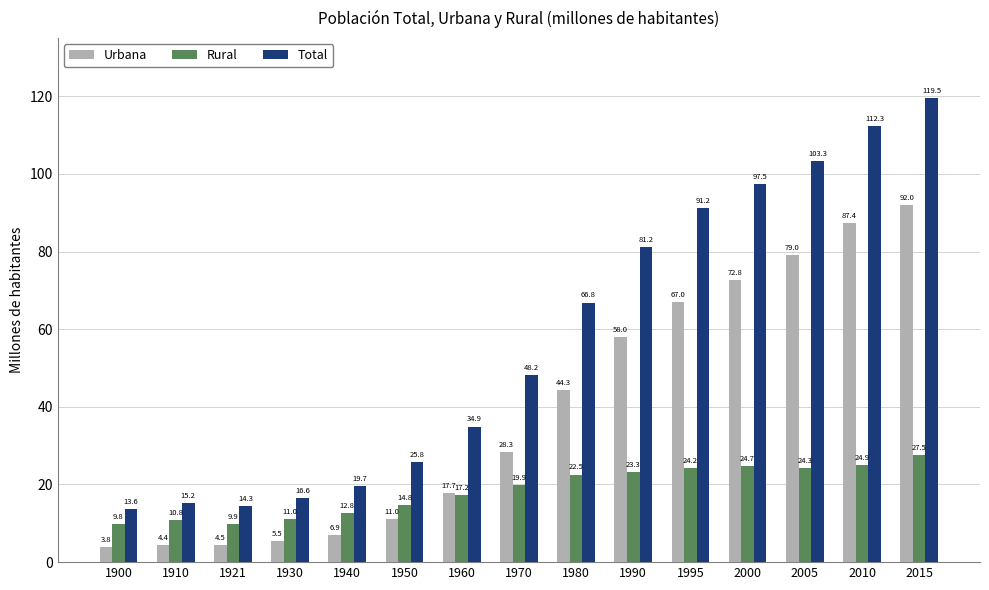

Rank the series by their average value, from highest to lowest.

Total, Urbana, Rural